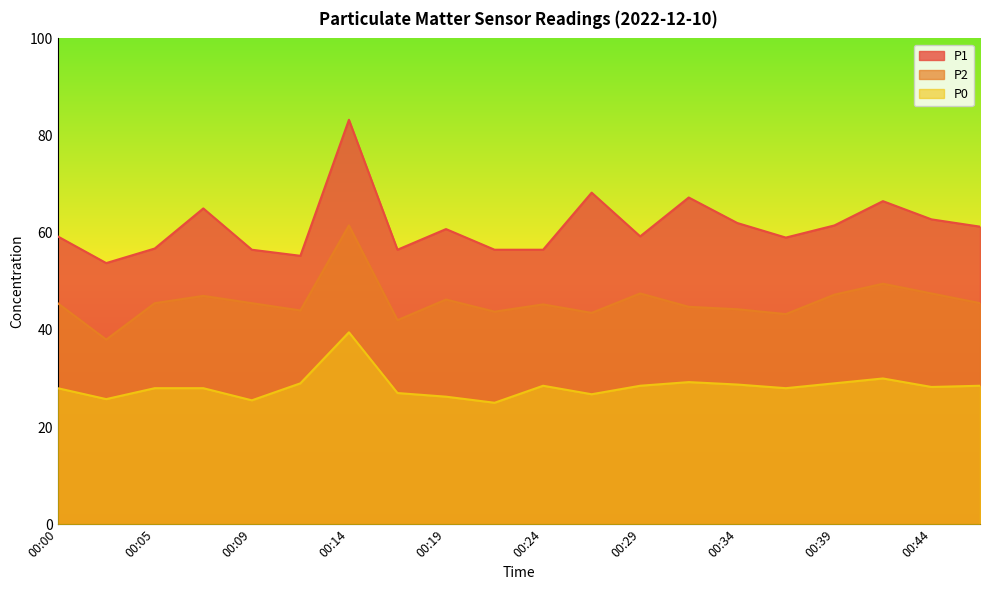

Reading right to left, transcribe all the data shown in this chart.

P1: 61.2	62.8	66.5	61.5	59.0	62.0	67.2	59.2	68.2	56.5	56.5	60.8	56.5	83.2	55.2	56.5	65.0	56.8	53.8	59.2
P2: 45.5	47.5	49.5	47.2	43.2	44.2	44.8	47.5	43.5	45.2	43.8	46.2	42.0	61.5	44.0	45.5	47.0	45.5	38.0	45.5
P0: 28.5	28.2	30.0	29.0	28.0	28.8	29.2	28.5	26.8	28.5	25.0	26.2	27.0	39.5	29.0	25.5	28.0	28.0	25.8	28.0